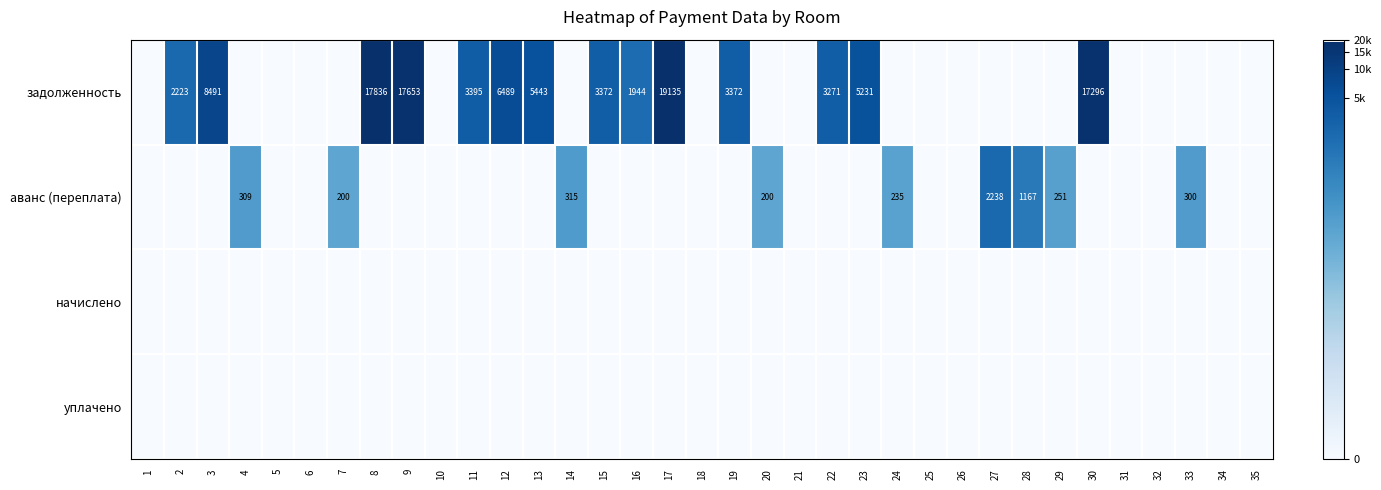

The аванс (переплата) series shows 200 at 7. True or false?

True